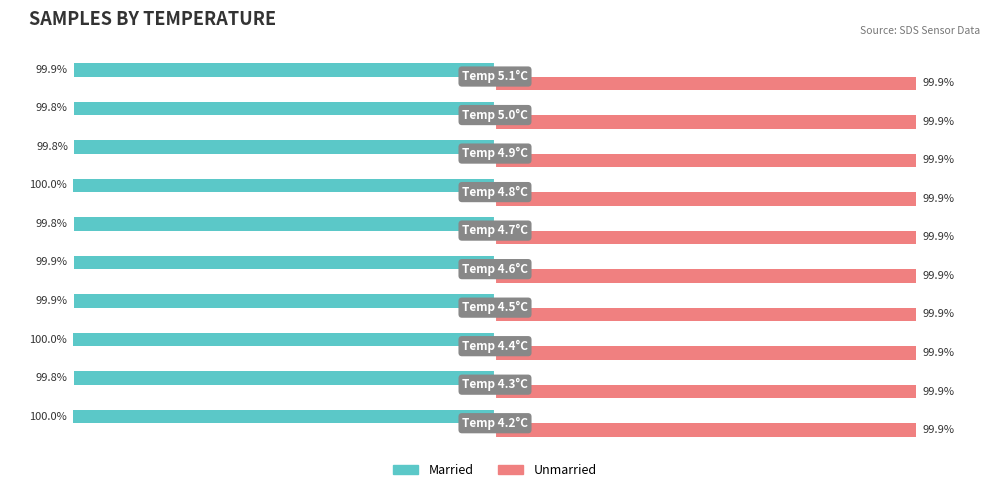

Which series has the largest total across all categories?

Unmarried